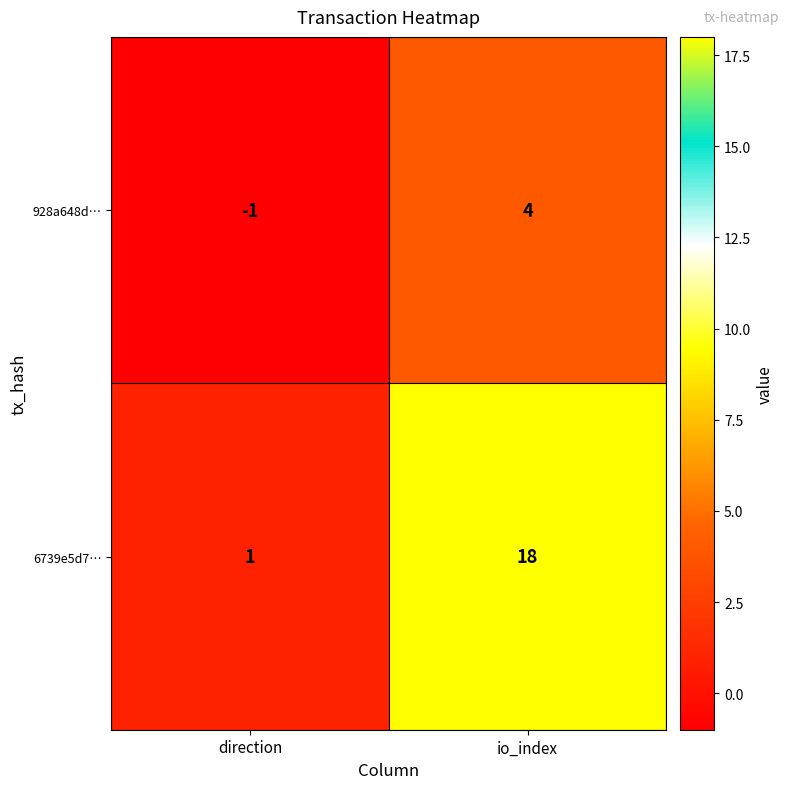

At direction, list the series in order from smallest to largest.

928a648d…, 6739e5d7…